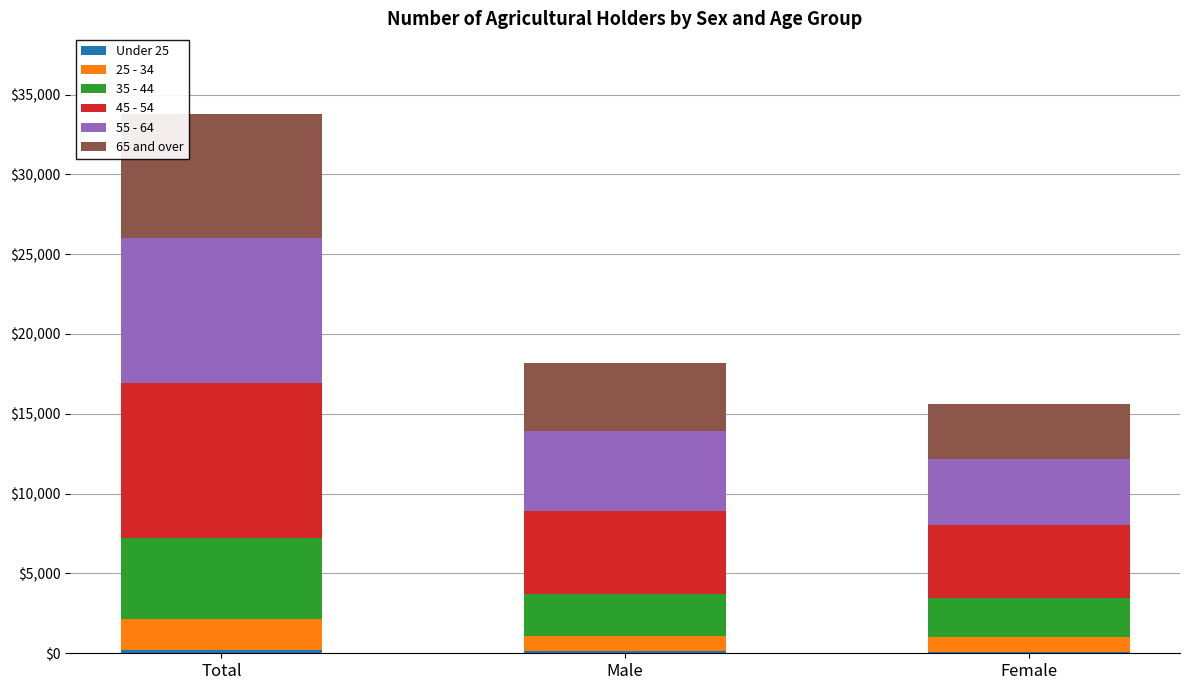

At which category is the sum across all series the highest?

Total